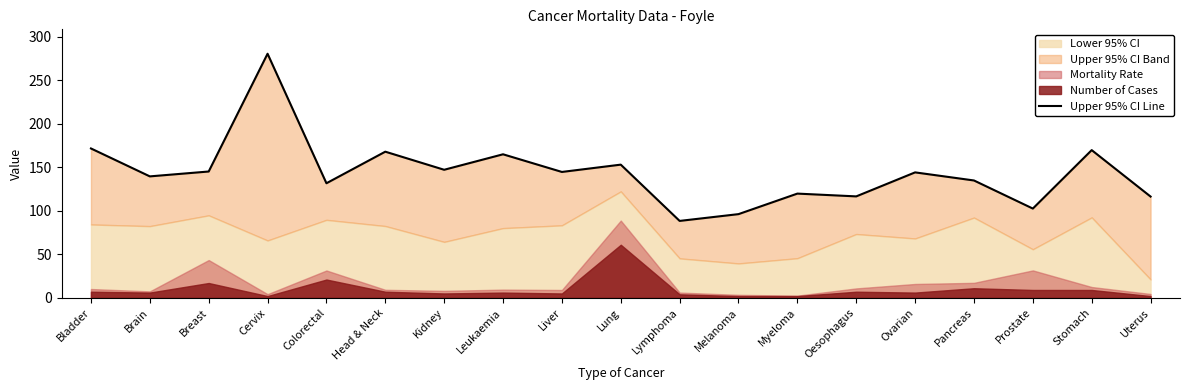

What position from the right is Kidney?

13